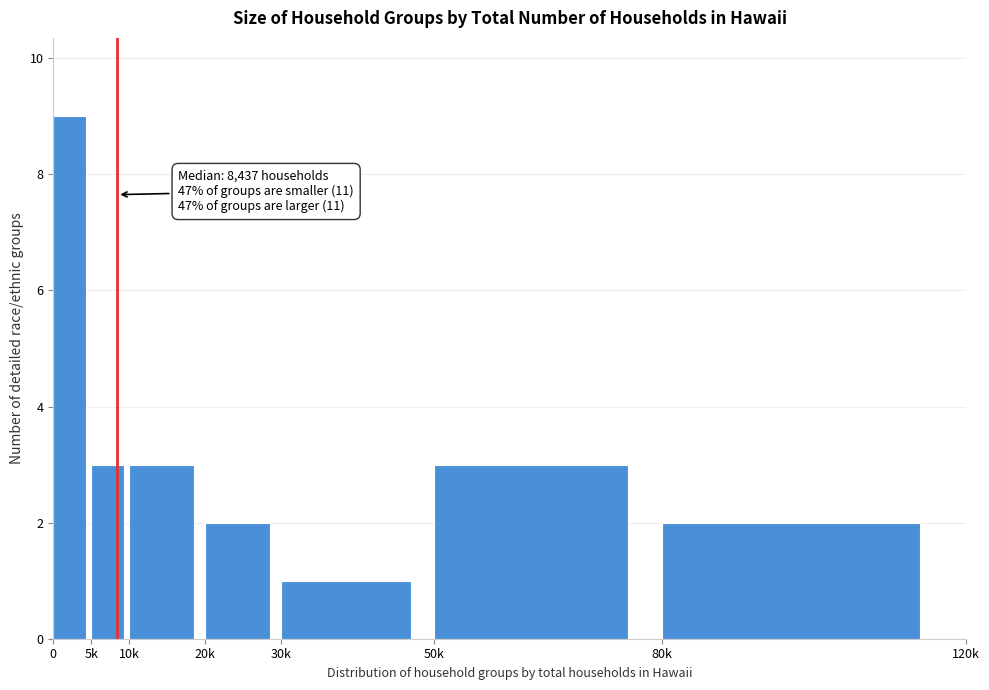

Reading left to right, extract all data points from this chart.

9	3	3	2	1	3	2